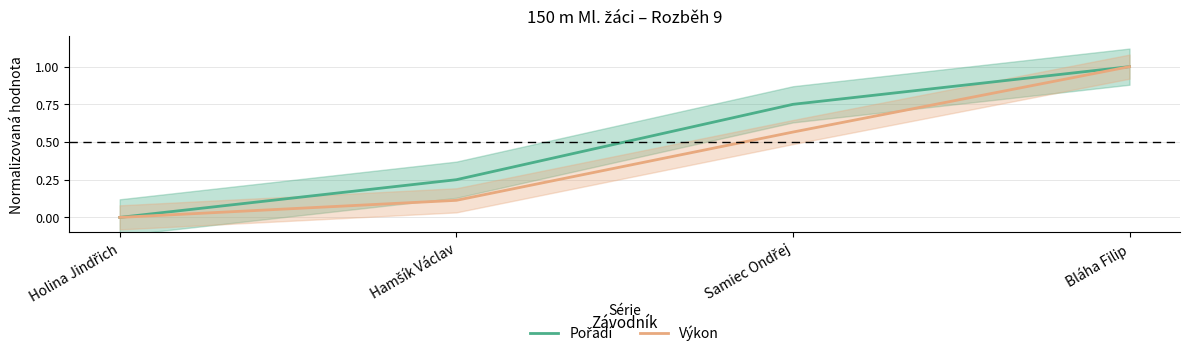

How many lines are shown in the chart?

2